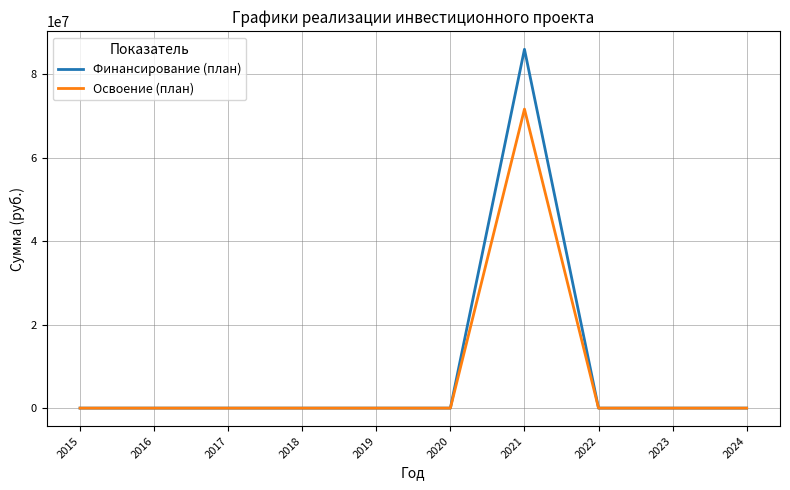

What is the greatest value displayed?

85936667